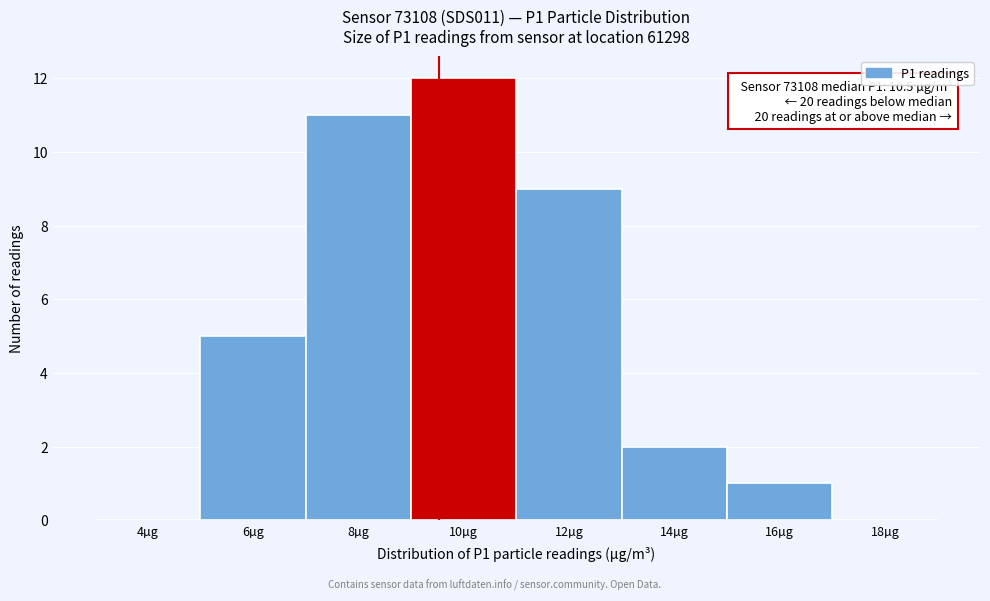

Reading left to right, list all the values displayed in this chart.

4µg=0	6µg=5	8µg=11	10µg=12	12µg=9	14µg=2	16µg=1	18µg=0